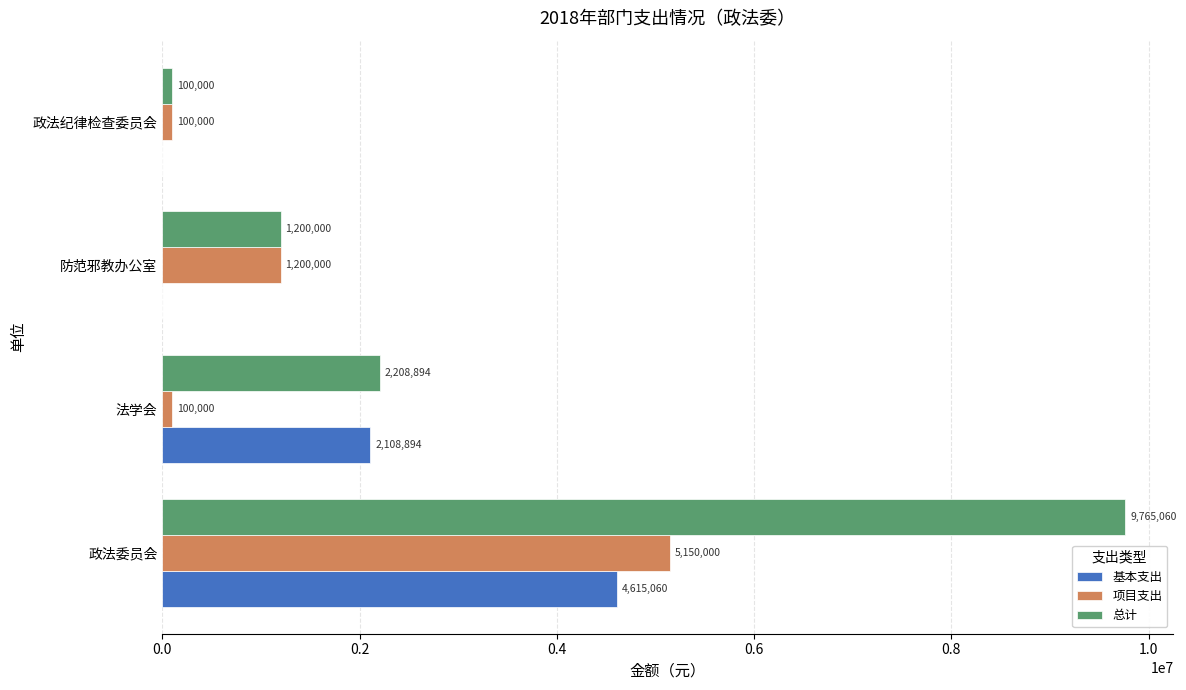

Is it true that 基本支出 equals 0 at 政法纪律检查委员会?

True